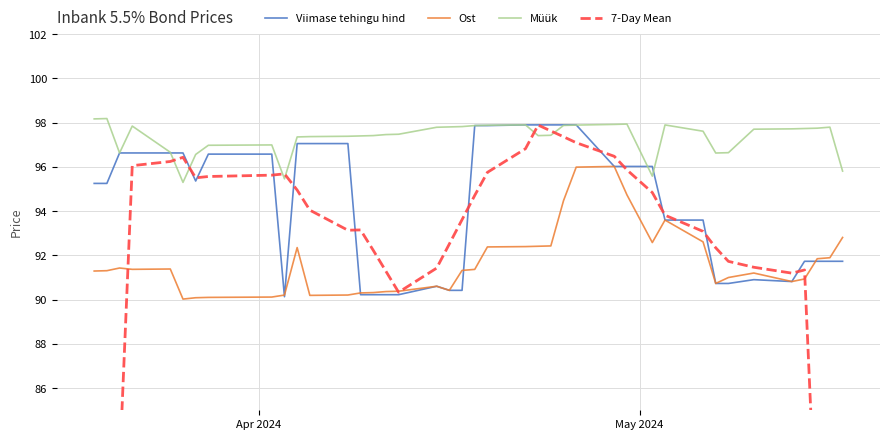

True or false: Ost and Müük intersect in this chart.

False